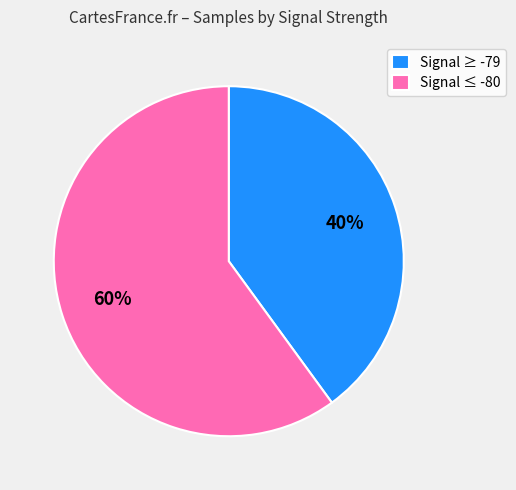

What is the ratio of the value at Signal ≤ -80 to the value at Signal ≥ -79?

1.5